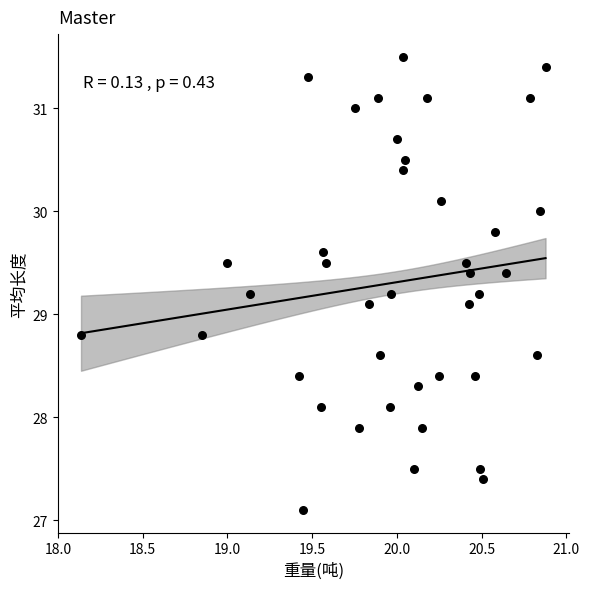

What is the range of Y values (max minus min)?

4.4